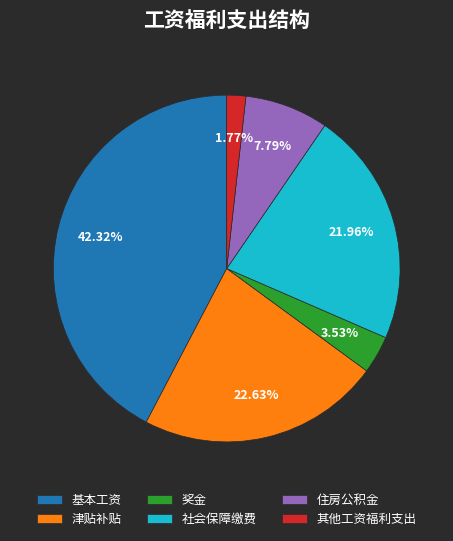

True or false: 社会保障缴费 accounts for 22% of the total.

True